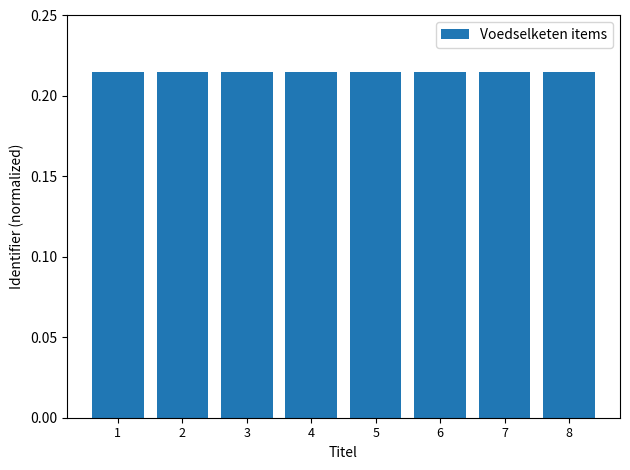

How many distinct data groups are displayed?

1